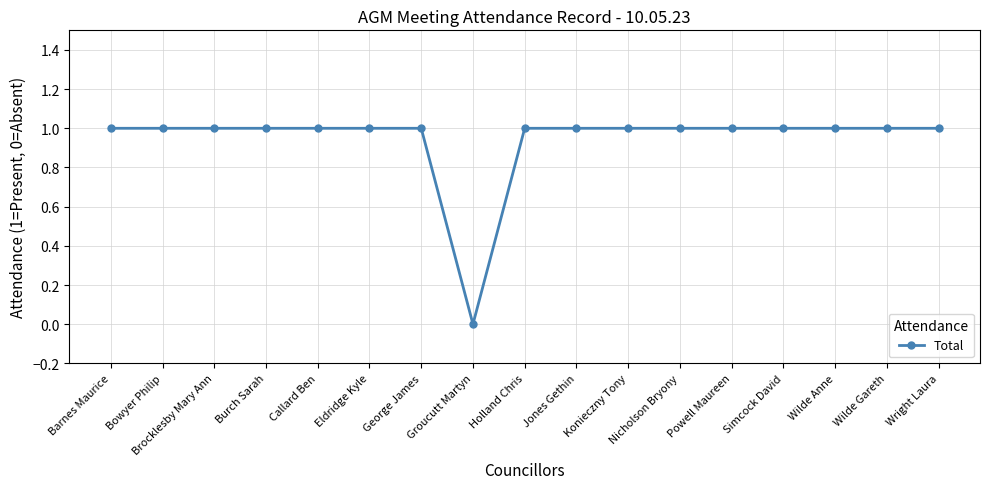

True or false: the data shows 1 at Wilde Gareth.

True